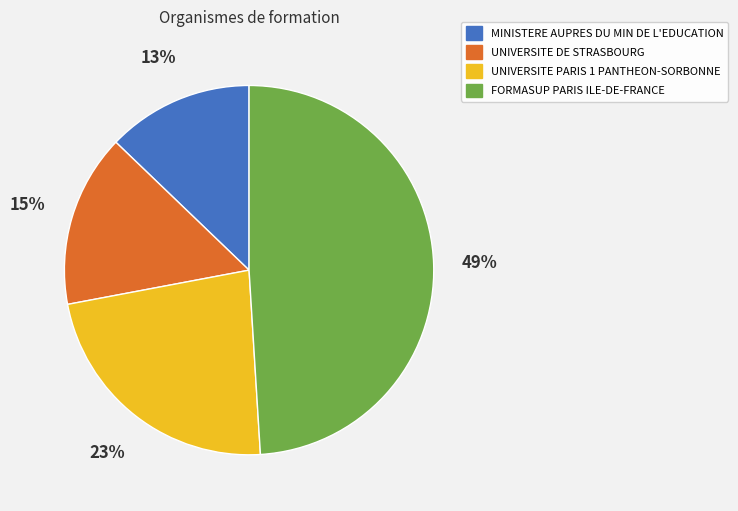

To the nearest percent, what percentage of the pie is FORMASUP PARIS ILE-DE-FRANCE?

49%